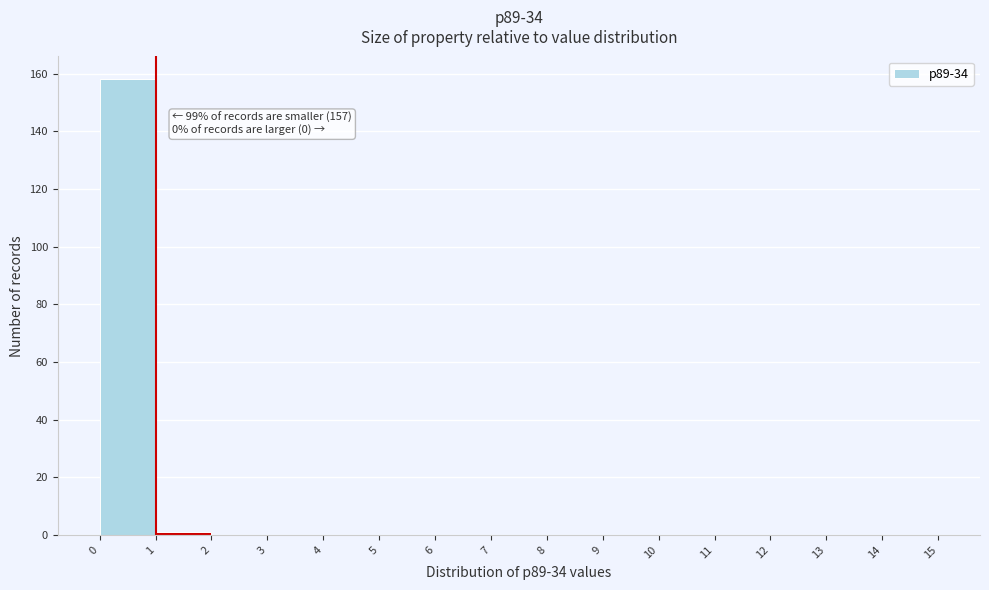

Over which range of the x-axis is the bar tallest?

0 to 1